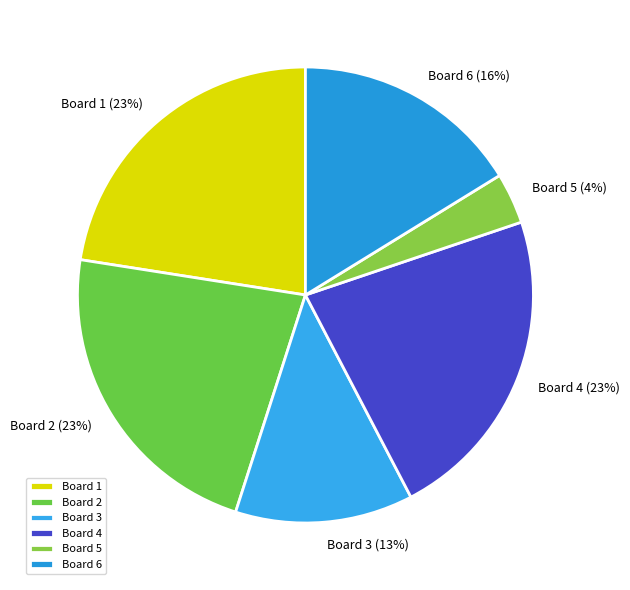

Which slice is the smallest?

Board 5